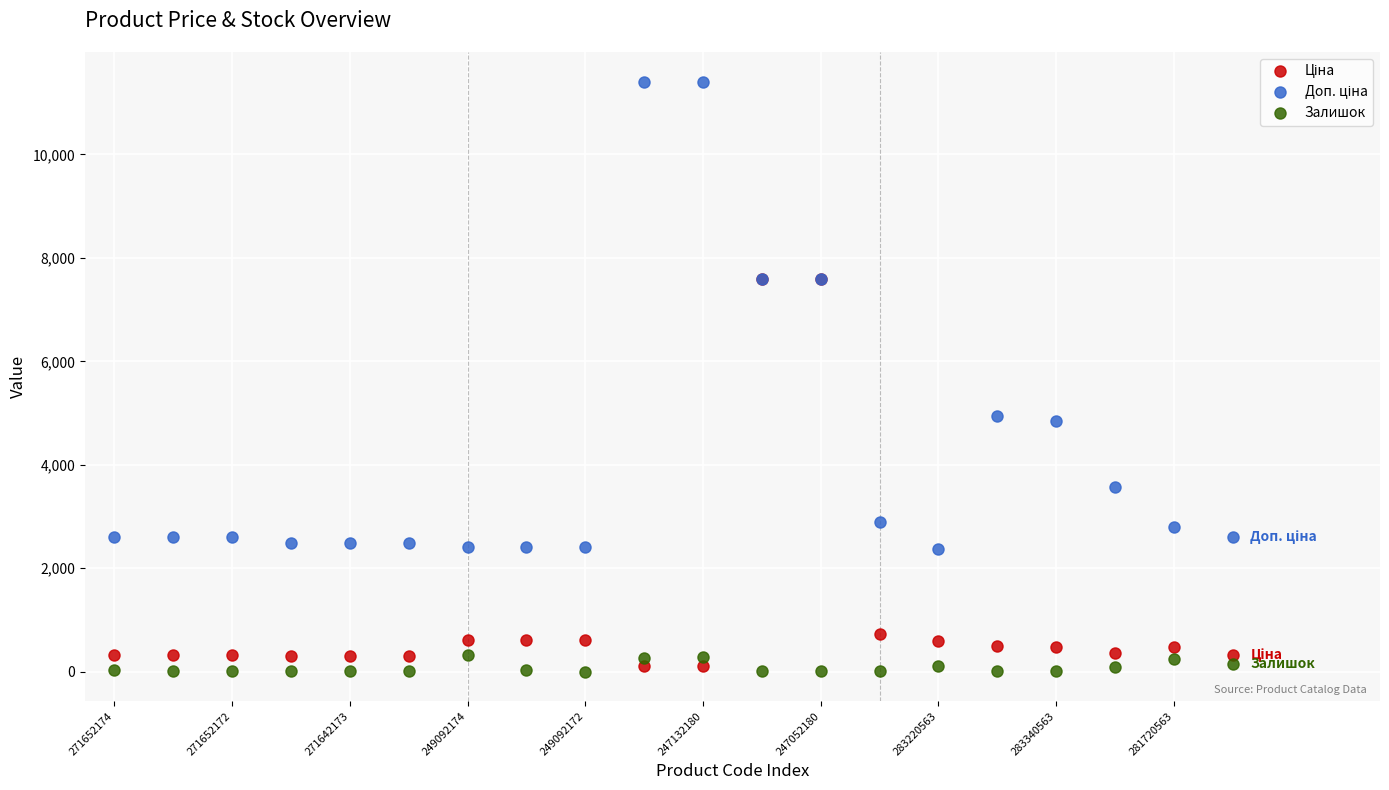

What is the maximum value shown in the chart?

11410.0